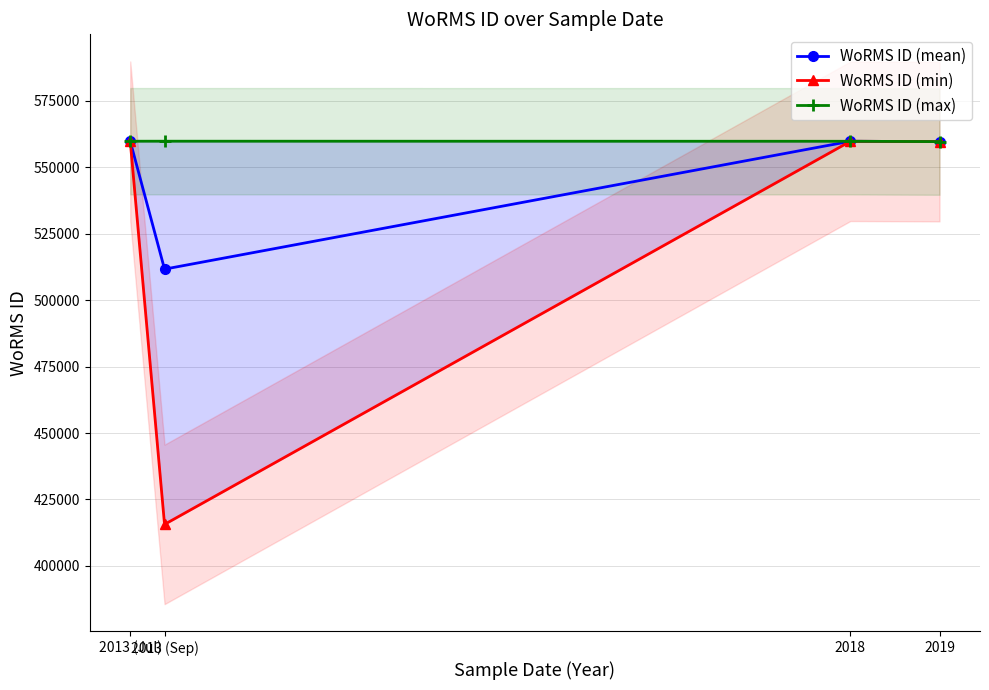

Reading right to left, extract all data points from this chart.

WoRMS ID (mean): 2019=559610	2018=559740	2013 (Sep)=511645	2013 (Jul)=559757
WoRMS ID (min): 2019=559610	2018=559740	2013 (Sep)=415634	2013 (Jul)=559757
WoRMS ID (max): 2019=559610	2018=559740	2013 (Sep)=559763	2013 (Jul)=559757